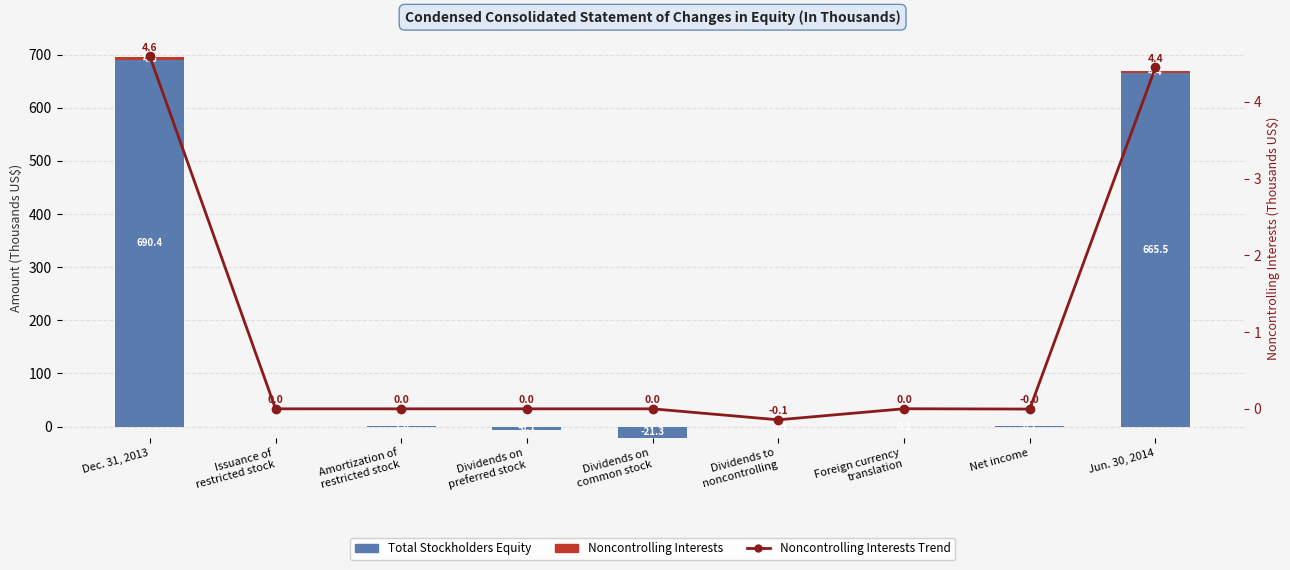

How many data points in Total Stockholders Equity are less than 0?

2